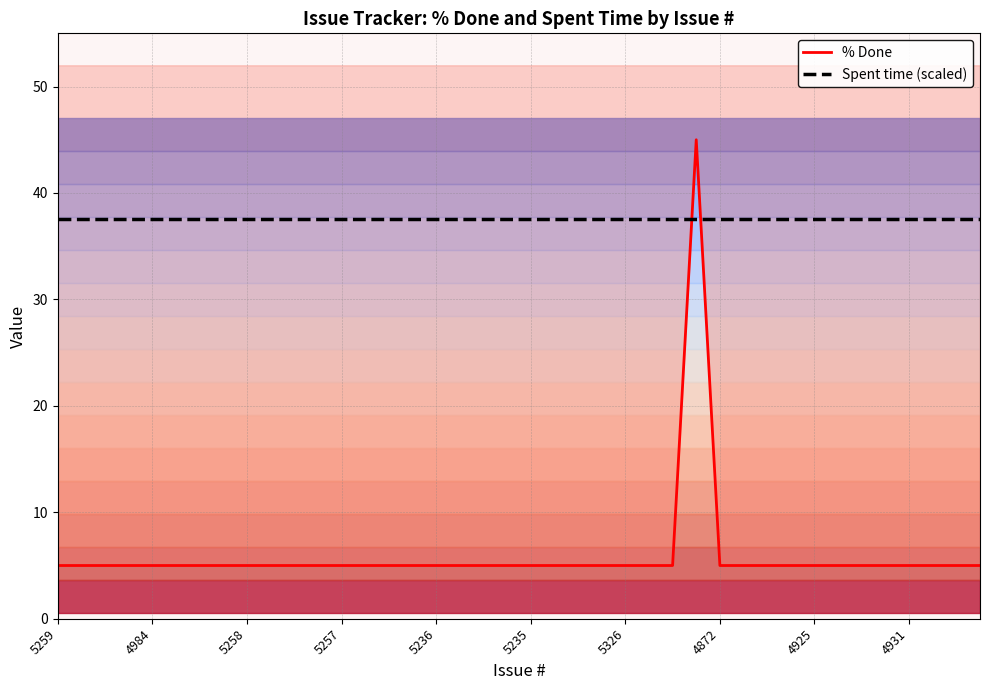

Reading left to right, extract all data points from this chart.

% Done: 5.0	5.0	5.0	5.0	5.0	5.0	5.0	5.0	5.0	5.0	5.0	5.0	5.0	5.0	5.0	5.0	5.0	5.0	5.0	5.0	5.0	5.0	5.0	5.0	5.0	5.0	5.0	45.0	5.0	5.0	5.0	5.0	5.0	5.0	5.0	5.0	5.0	5.0	5.0	5.0
Spent time (scaled): 37.6	37.6	37.6	37.6	37.6	37.6	37.6	37.6	37.6	37.6	37.6	37.6	37.6	37.6	37.6	37.6	37.6	37.6	37.6	37.6	37.6	37.6	37.6	37.6	37.6	37.6	37.6	37.6	37.6	37.6	37.6	37.6	37.6	37.6	37.6	37.6	37.6	37.6	37.6	37.6